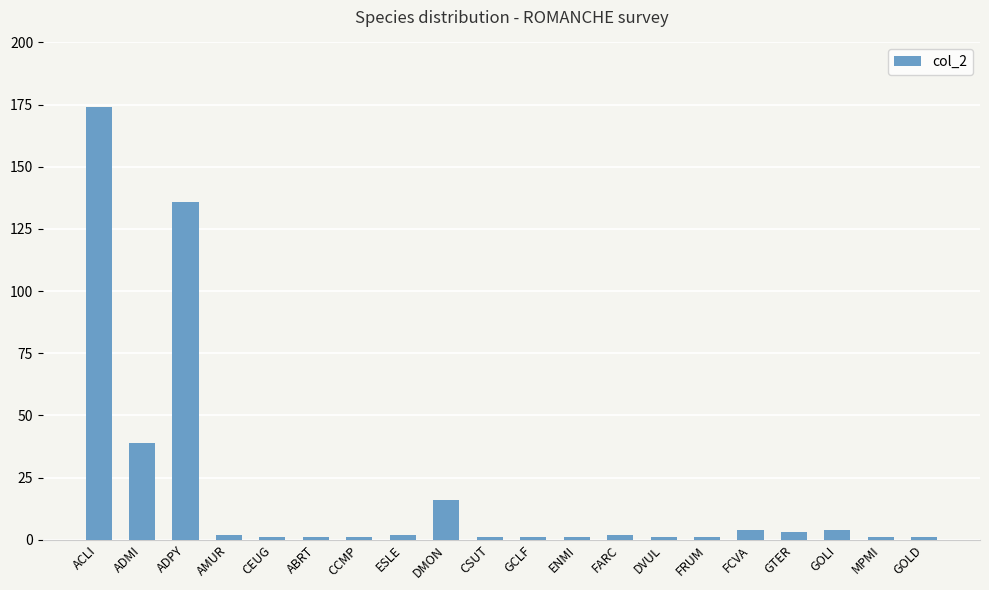

What is the label of the 15th bar from the right?

ABRT